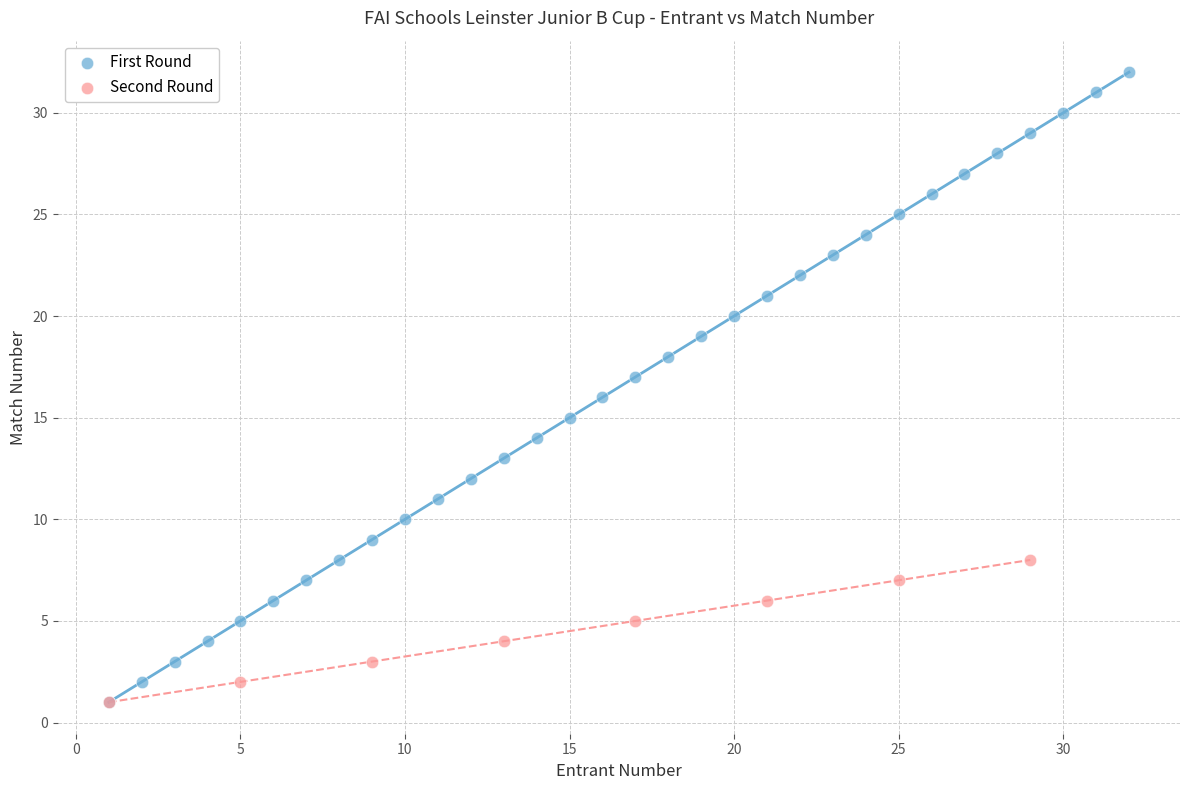

Which series contains the highest Y value?

First Round